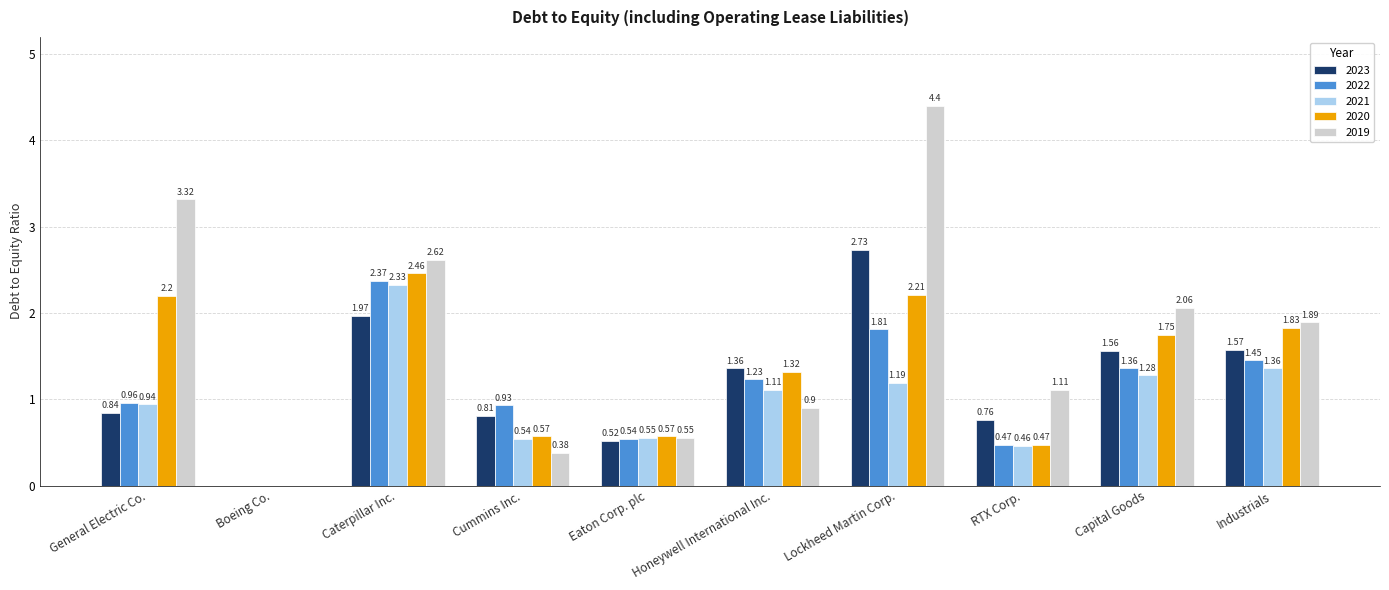

The 2021 series shows -1.6 at Boeing Co.. True or false?

False